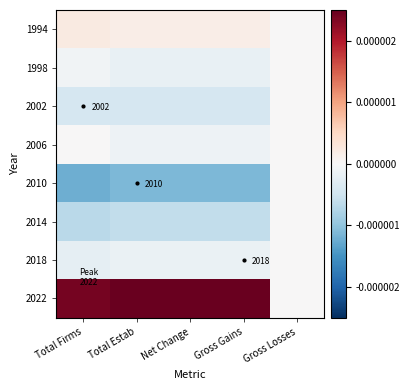

At which category is the sum across all series the highest?

Gross Losses